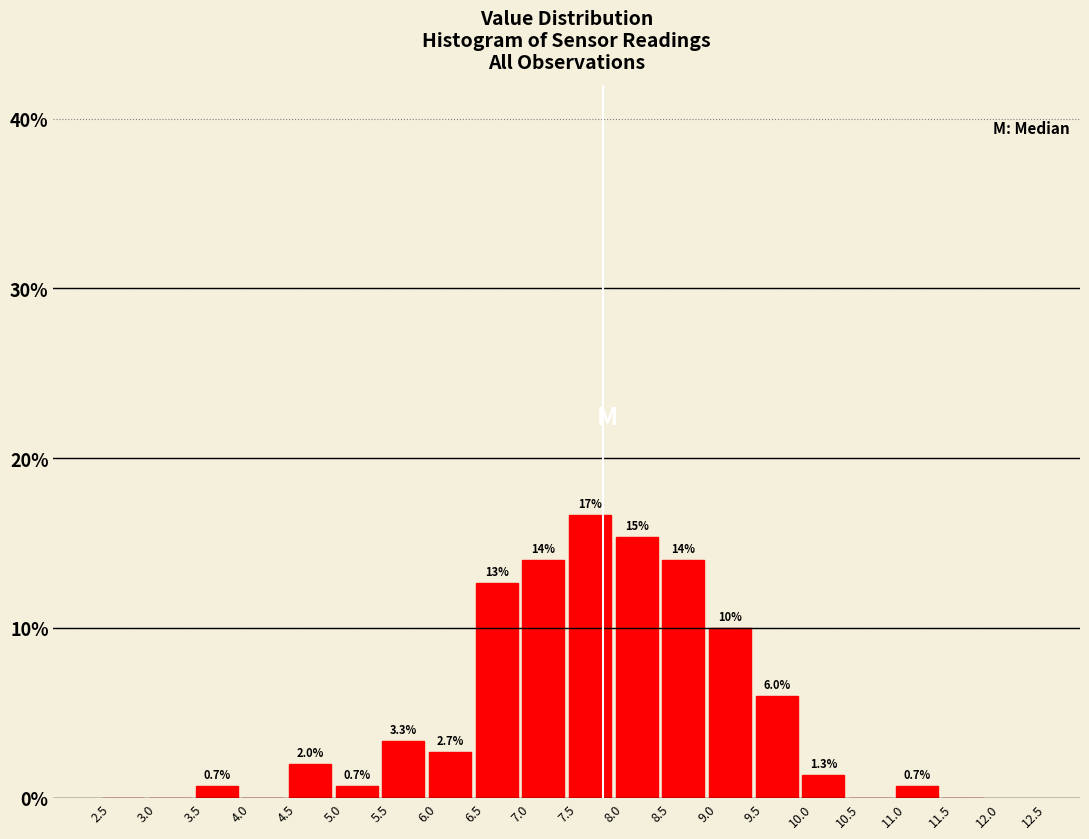

Which range on the x-axis has the tallest bar?

7.5 to 8.0